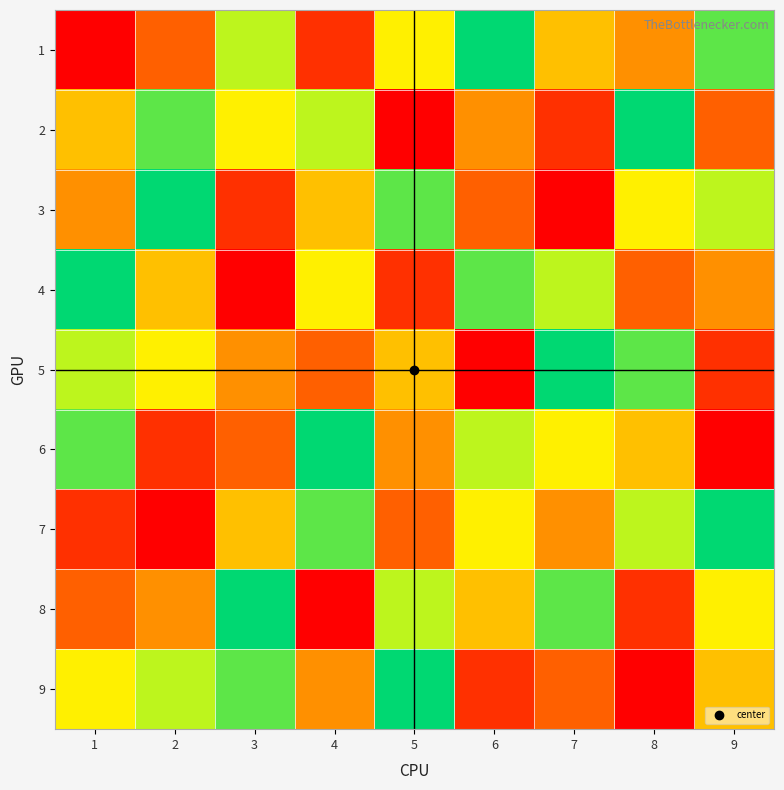

Reading left to right, transcribe all the data shown in this chart.

1: 1=1	2=3	3=7	4=2	5=6	6=9	7=5	8=4	9=8
2: 1=5	2=8	3=6	4=7	5=1	6=4	7=2	8=9	9=3
3: 1=4	2=9	3=2	4=5	5=8	6=3	7=1	8=6	9=7
4: 1=9	2=5	3=1	4=6	5=2	6=8	7=7	8=3	9=4
5: 1=7	2=6	3=4	4=3	5=5	6=1	7=9	8=8	9=2
6: 1=8	2=2	3=3	4=9	5=4	6=7	7=6	8=5	9=1
7: 1=2	2=1	3=5	4=8	5=3	6=6	7=4	8=7	9=9
8: 1=3	2=4	3=9	4=1	5=7	6=5	7=8	8=2	9=6
9: 1=6	2=7	3=8	4=4	5=9	6=2	7=3	8=1	9=5